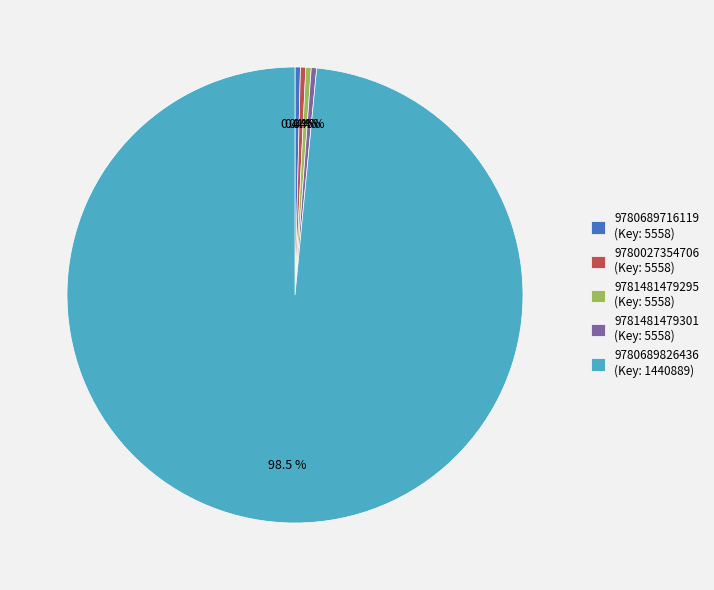

Is it true that 9780689826436 is 84% of the pie?

False